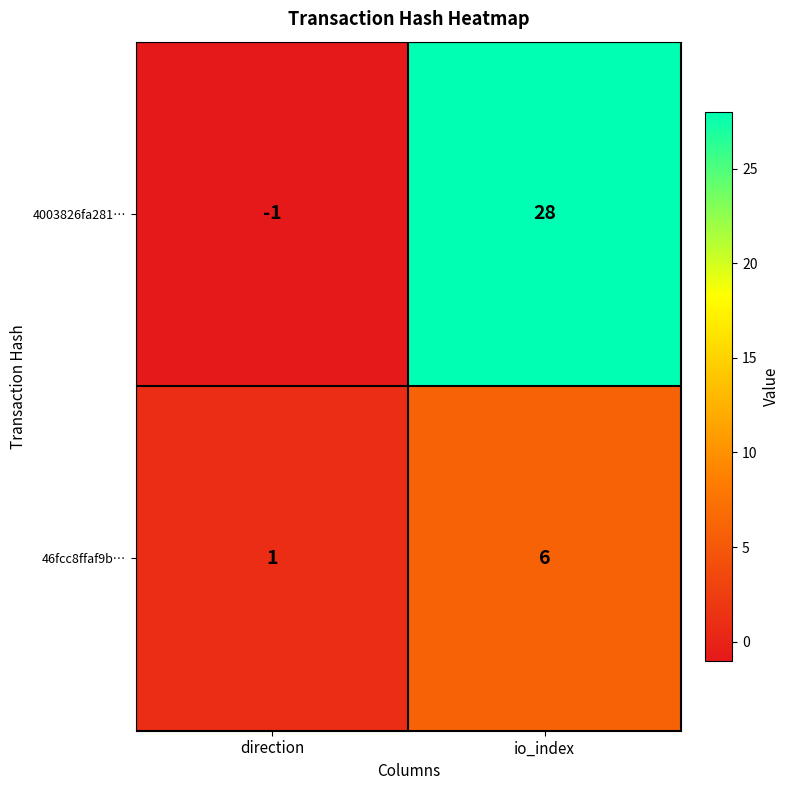

Rank the series at direction from lowest to highest value.

4003826fa281…, 46fcc8ffaf9b…